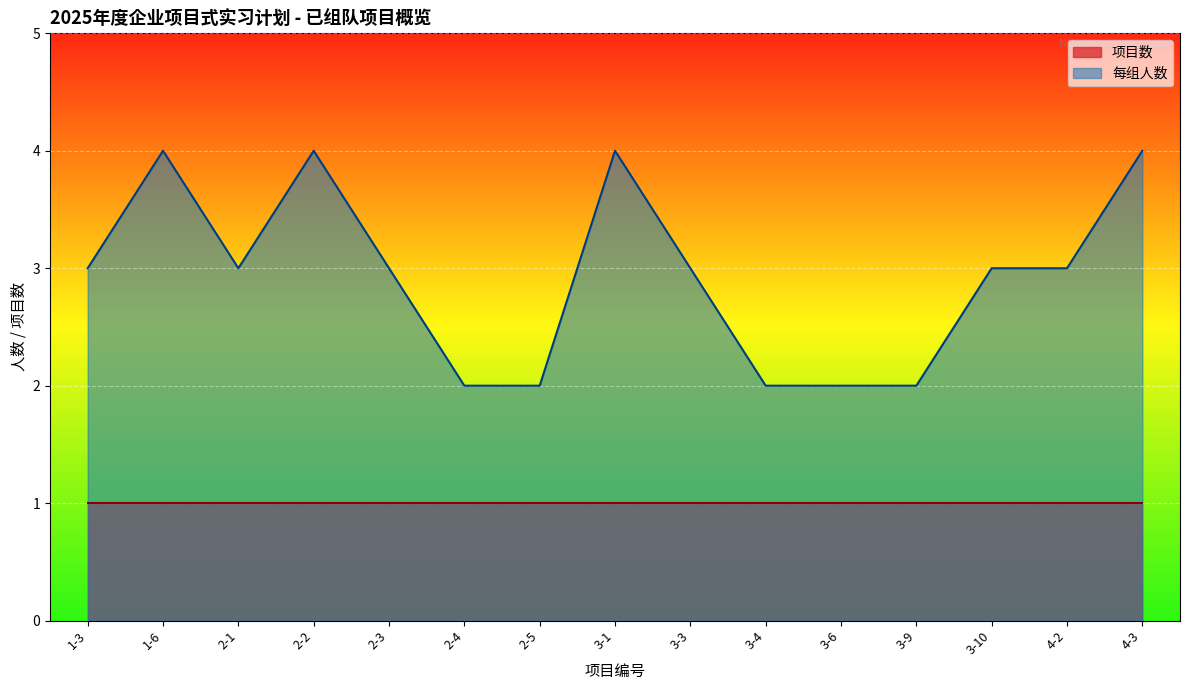

Reading left to right, extract all data points from this chart.

1-3=3	1-6=4	2-1=3	2-2=4	2-3=3	2-4=2	2-5=2	3-1=4	3-3=3	3-4=2	3-6=2	3-9=2	3-10=3	4-2=3	4-3=4